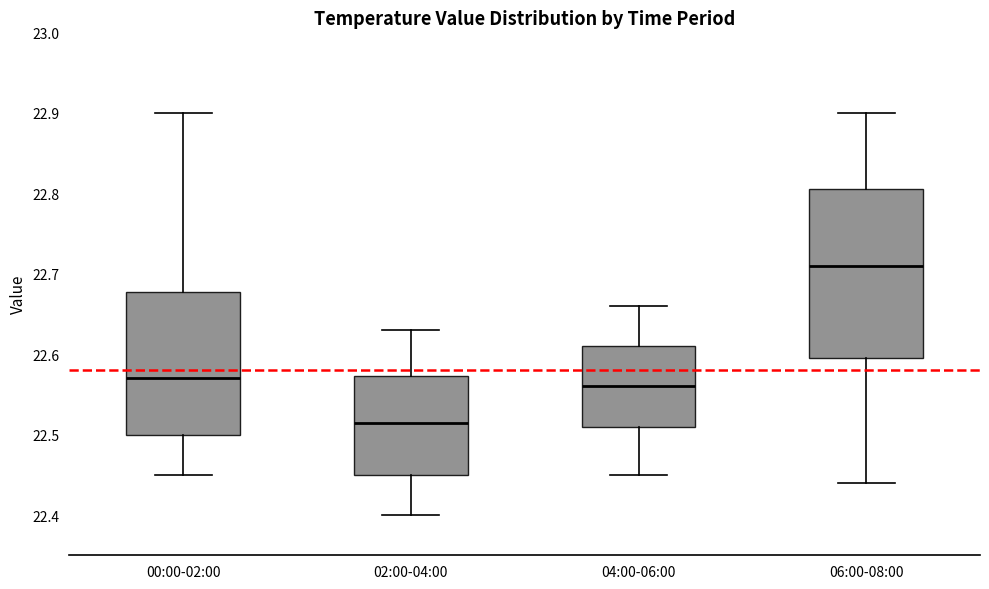

Which box is the tallest, from its lower edge to its upper edge?

06:00-08:00